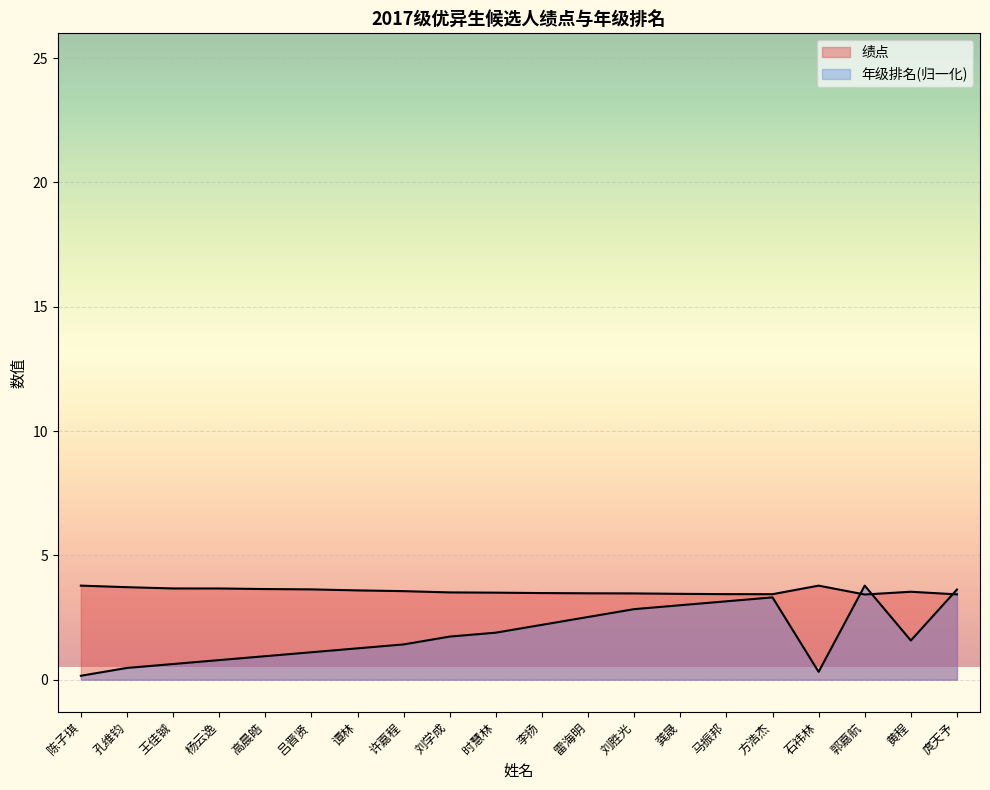

What is the spread (max minus min) of values at 高晨皓?

2.7